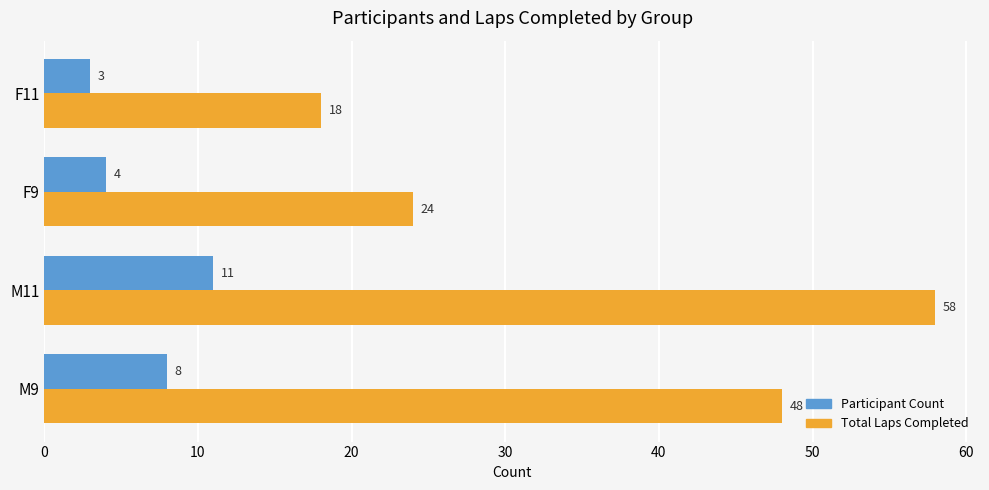

What is the total value across all series at M9?

56